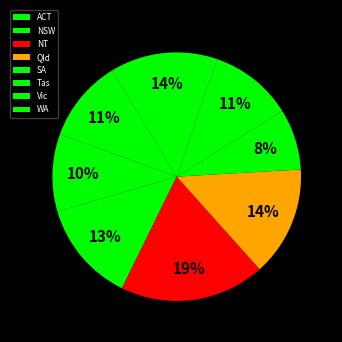

What is the smallest slice in the pie chart?

SA